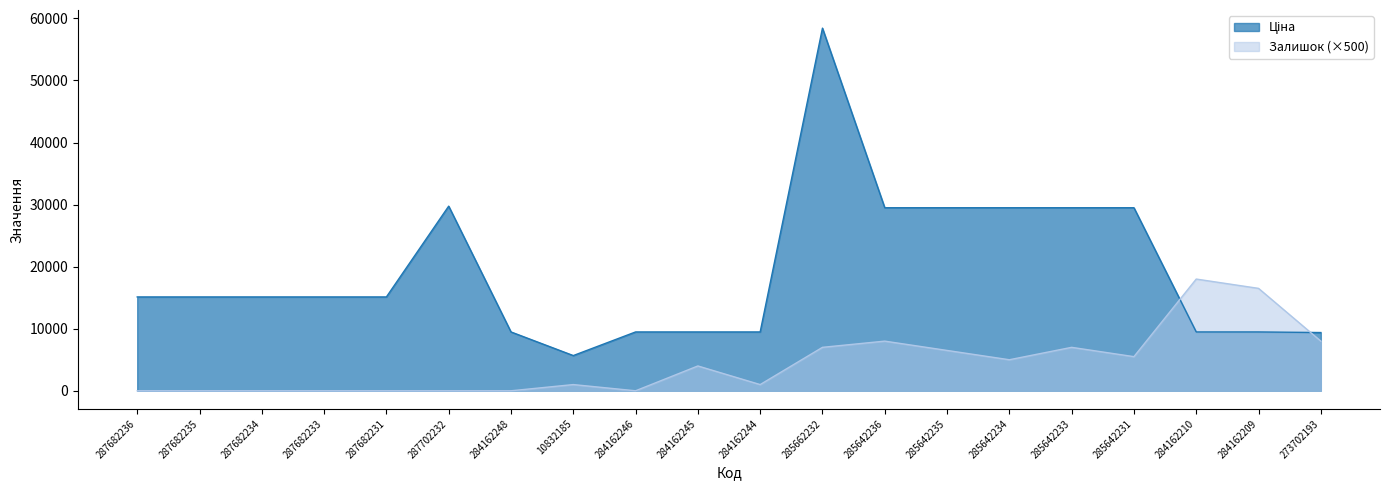

At 287682231, list the series in order from largest to smallest.

Ціна, Залишок